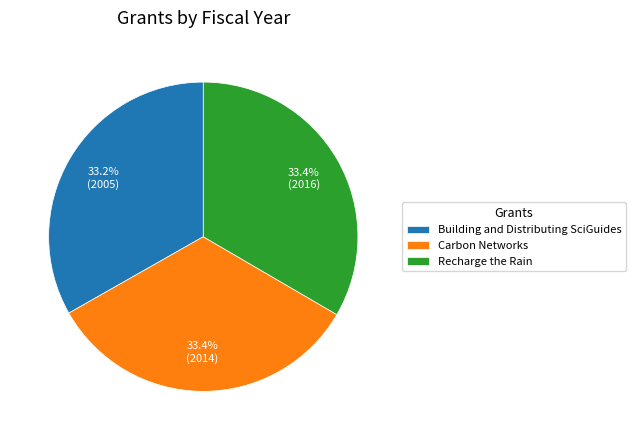

Is Carbon Networks the majority of the pie?

No